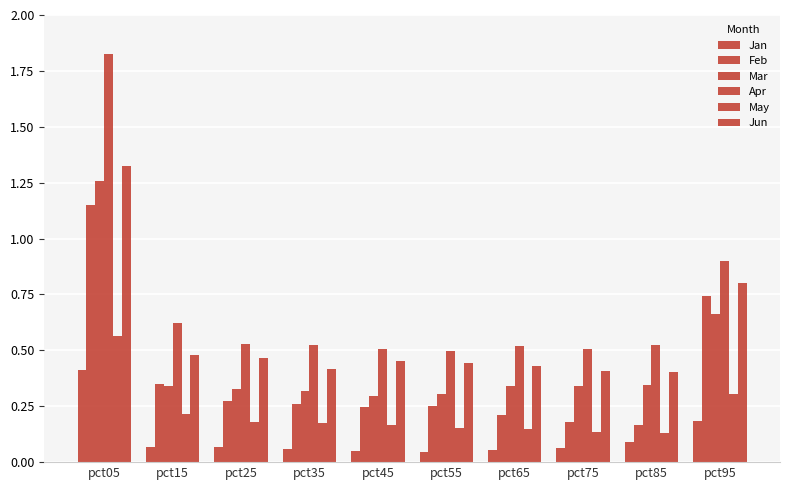

What is the difference between the second highest and second lowest values in the May series?

0.2